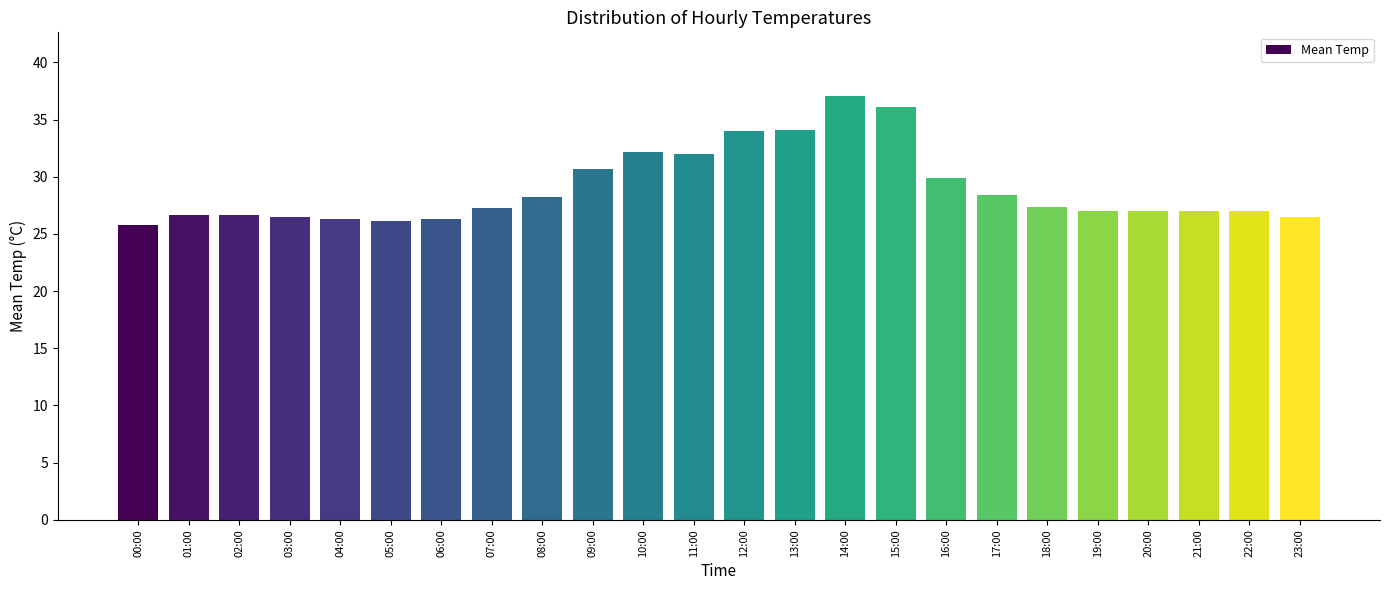

Which has a higher value, 00:00 or 07:00?

07:00